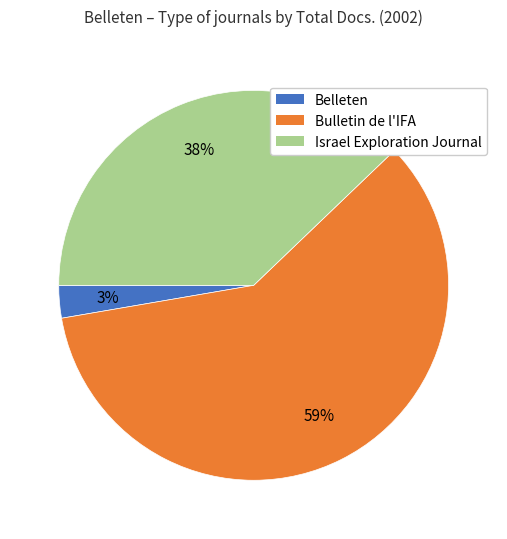

Count the number of slices in the pie.

3